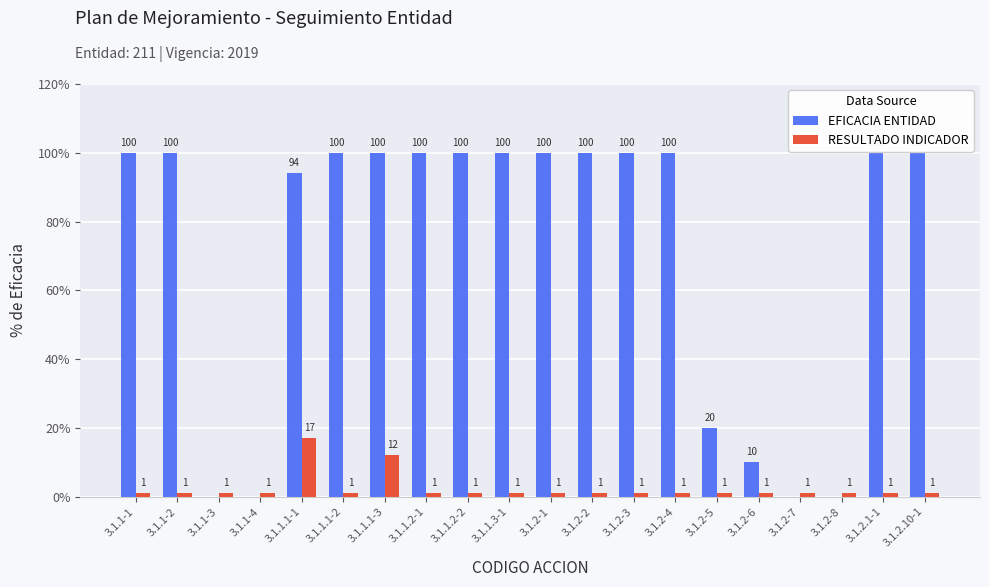

At which category is the sum across all series the highest?

3.1.1.1-3